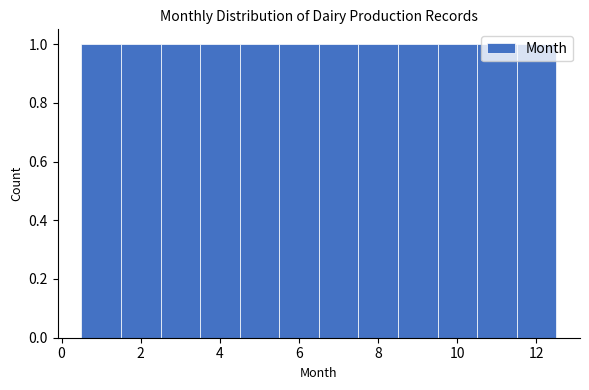

What is the height of the bar covering 2.5 to 3.5 on the x-axis? Neither the bar edges nor the heights are printed on the chart, so give them approximately, as read against the axes.

1